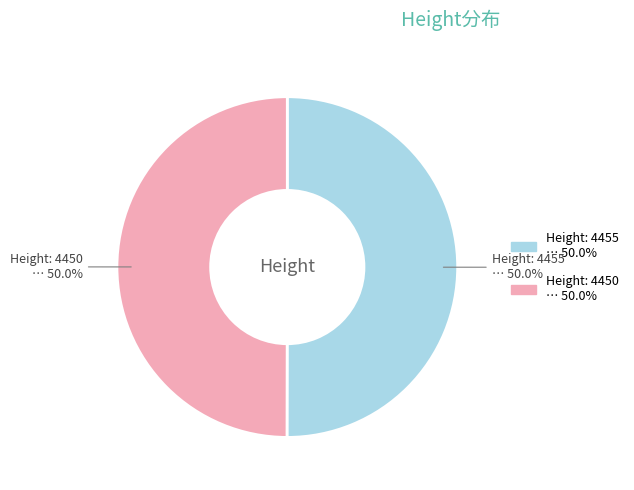

Which category has the biggest portion of the pie?

4455